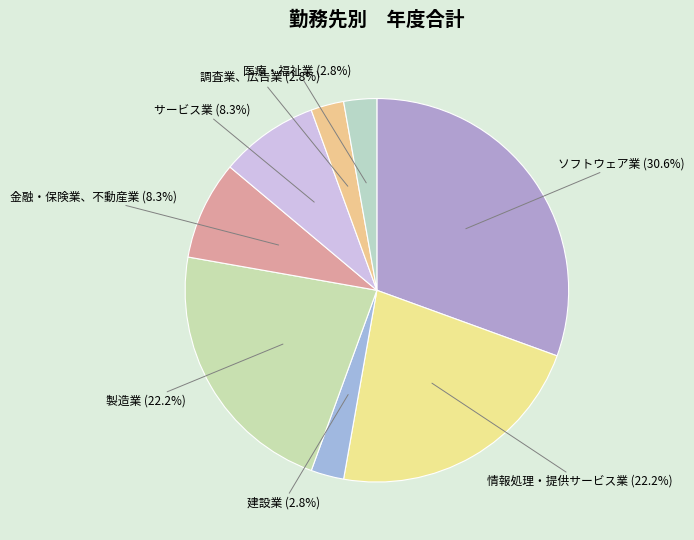

Is there any slice that represents more than half of the pie?

No